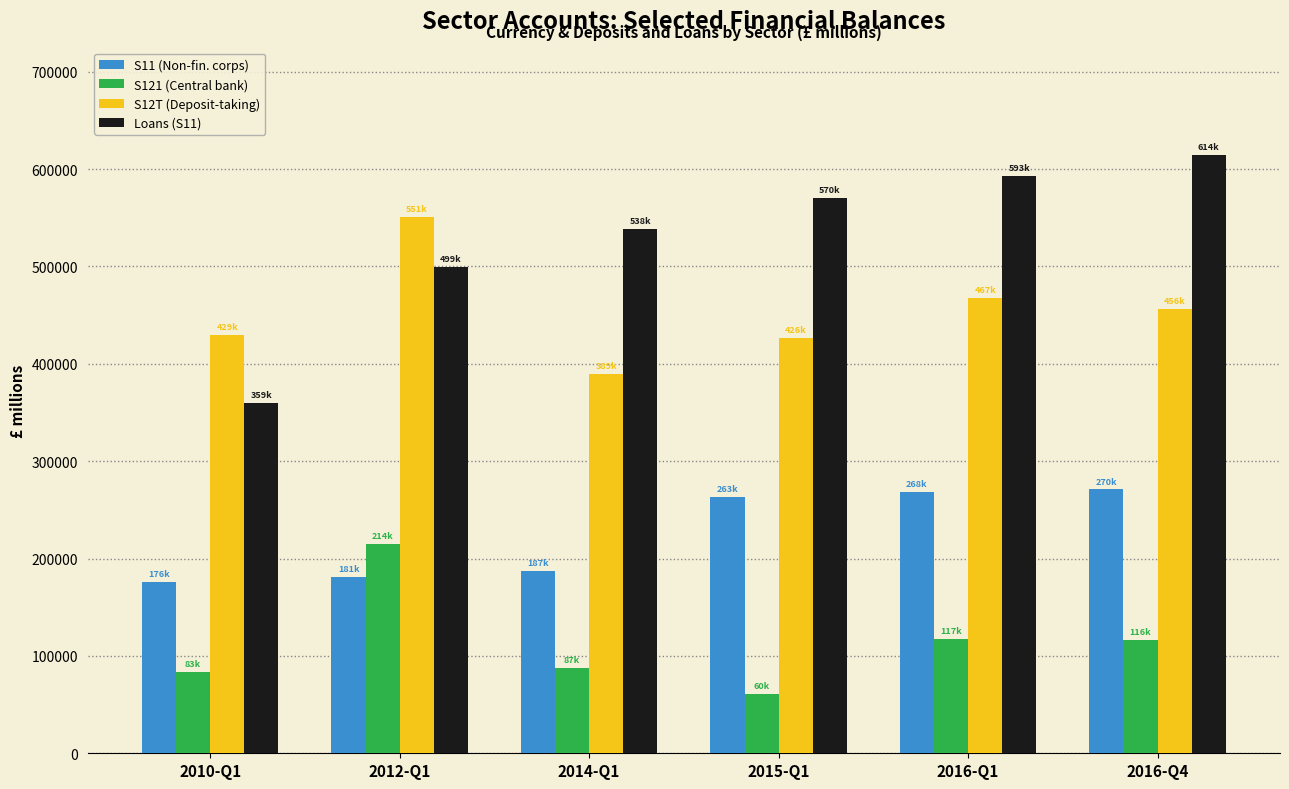

What is the average value of the Loans (S11) series?

529382